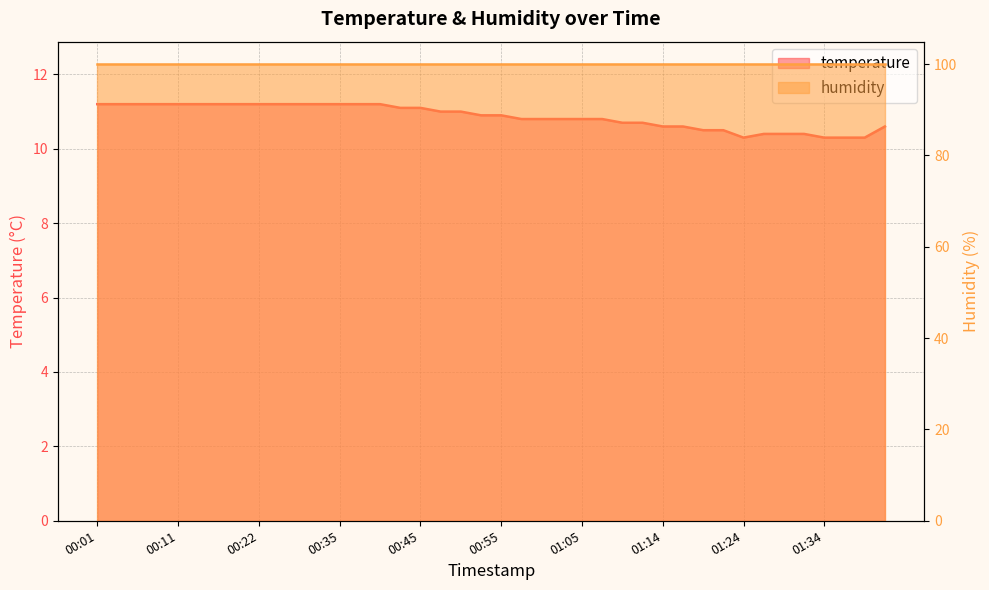

What position from the right is 01:41?

1